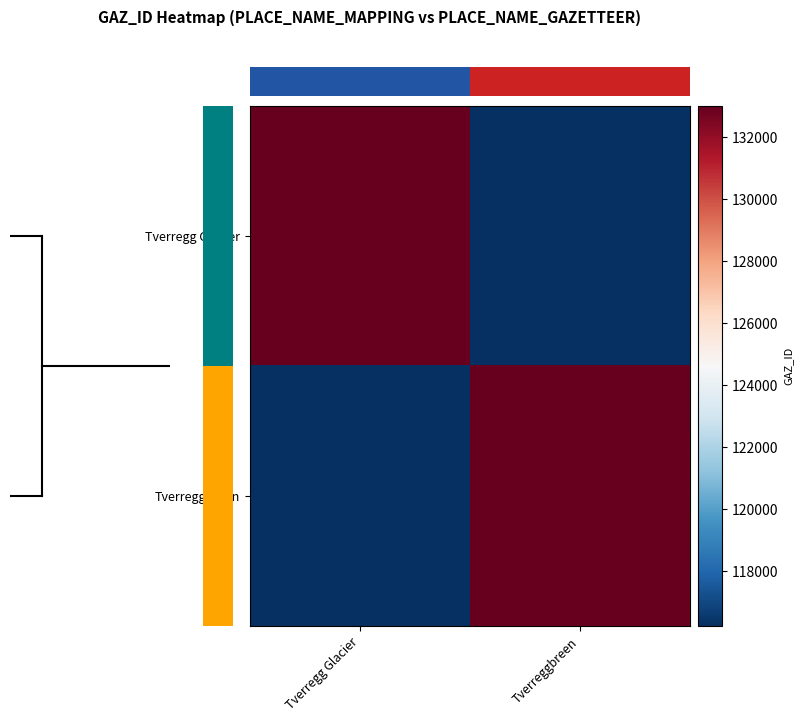

Reading left to right, what are all the values shown in this chart?

Tverregg Glacier: Tverregg Glacier=132995	Tverreggbreen=116231
Tverreggbreen: Tverregg Glacier=116231	Tverreggbreen=132995